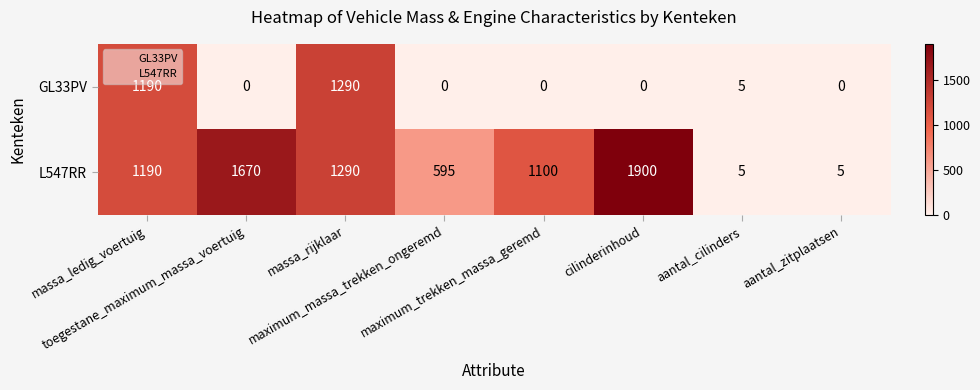

Rank the series by their maximum value, from highest to lowest.

L547RR, GL33PV